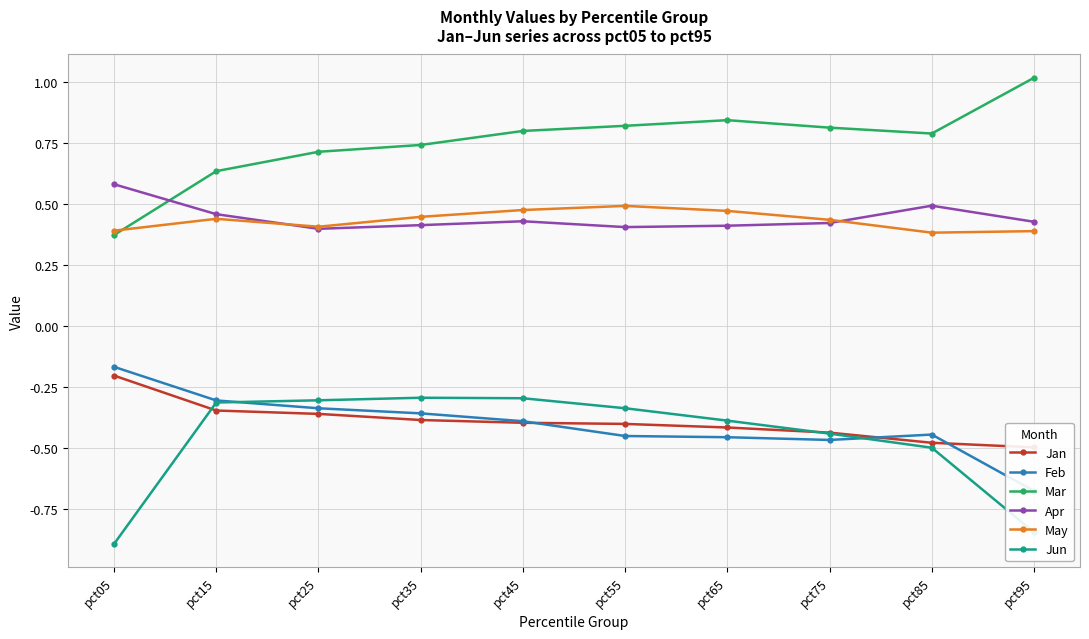

True or false: Jan and Mar cross at least once.

False